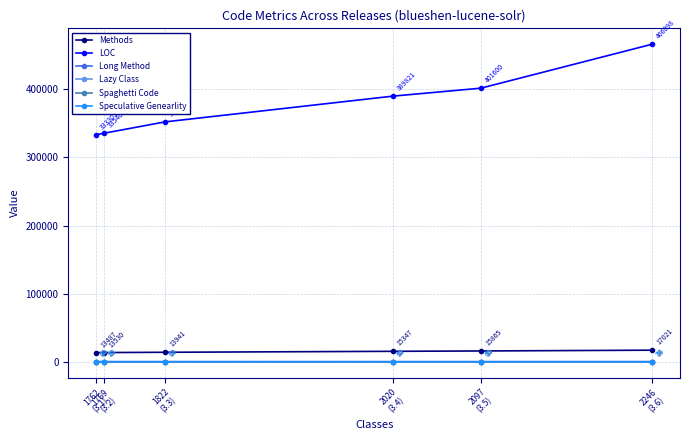

What value does the Speculative Genearlity series have at 1762
(3.1)?

29